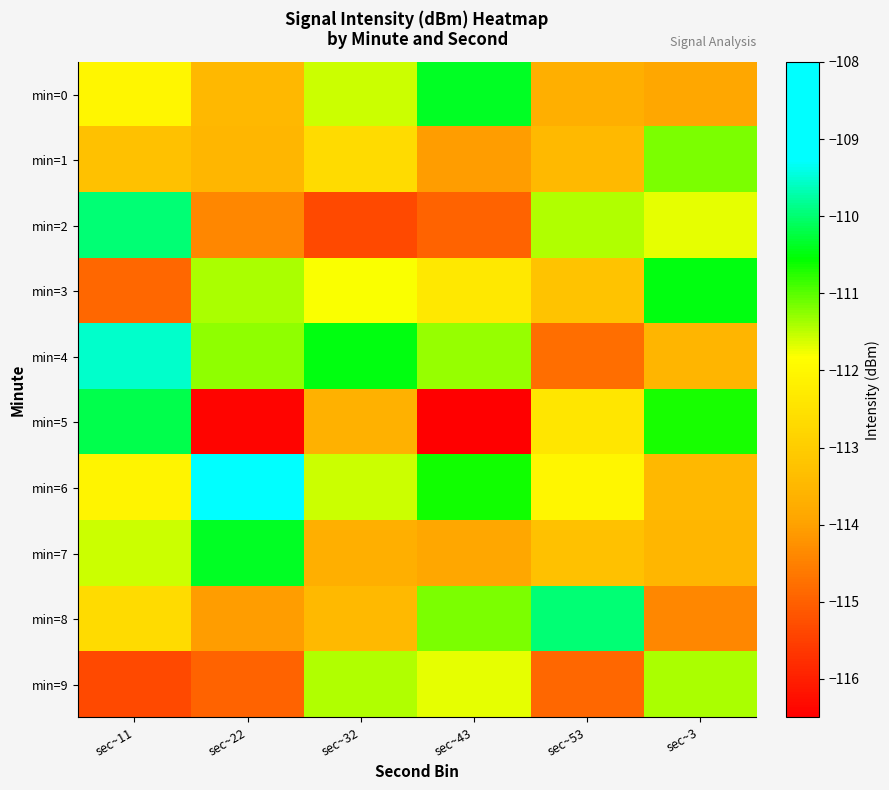

Reading right to left, what are all the values shown in this chart?

min=0: sec~3=-113.9	sec~53=-113.7	sec~43=-110.4	sec~32=-111.6	sec~22=-113.5	sec~11=-112.0
min=1: sec~3=-111.2	sec~53=-113.5	sec~43=-114.1	sec~32=-112.7	sec~22=-113.5	sec~11=-113.3
min=2: sec~3=-111.7	sec~53=-111.4	sec~43=-115.0	sec~32=-115.3	sec~22=-114.4	sec~11=-110.0
min=3: sec~3=-110.5	sec~53=-113.2	sec~43=-112.4	sec~32=-111.8	sec~22=-111.4	sec~11=-114.9
min=4: sec~3=-113.6	sec~53=-114.8	sec~43=-111.3	sec~32=-110.5	sec~22=-111.3	sec~11=-109.5
min=5: sec~3=-110.7	sec~53=-112.4	sec~43=-116.5	sec~32=-113.7	sec~22=-116.4	sec~11=-110.2
min=6: sec~3=-113.5	sec~53=-112.0	sec~43=-110.7	sec~32=-111.6	sec~22=-108.3	sec~11=-112.1
min=7: sec~3=-113.5	sec~53=-113.3	sec~43=-113.9	sec~32=-113.7	sec~22=-110.4	sec~11=-111.6
min=8: sec~3=-114.4	sec~53=-110.0	sec~43=-111.2	sec~32=-113.5	sec~22=-114.1	sec~11=-112.7
min=9: sec~3=-111.4	sec~53=-114.9	sec~43=-111.7	sec~32=-111.4	sec~22=-115.0	sec~11=-115.3